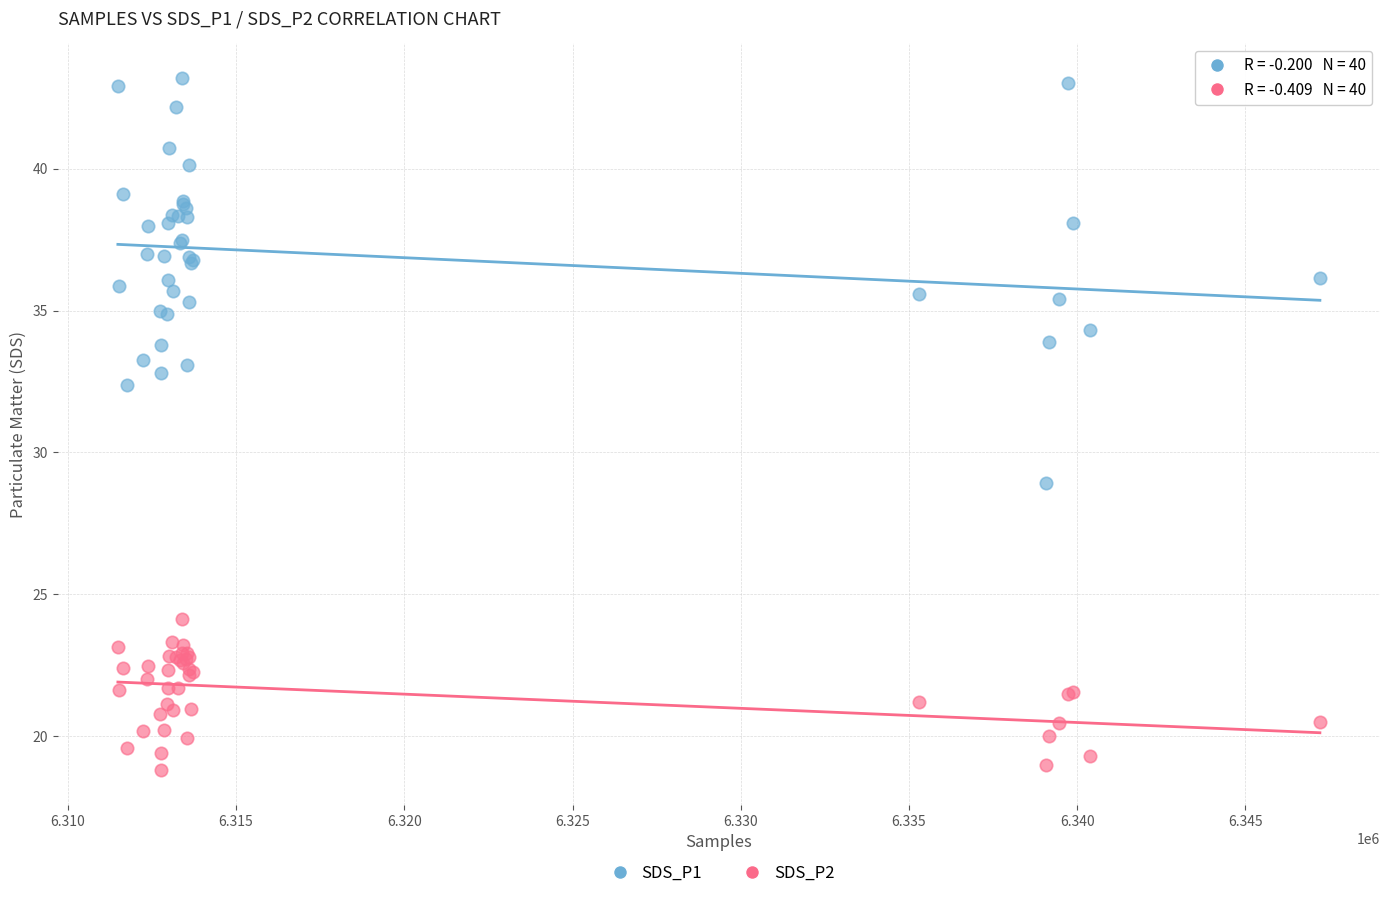

Which series has the widest spread of Y values?

SDS_P1